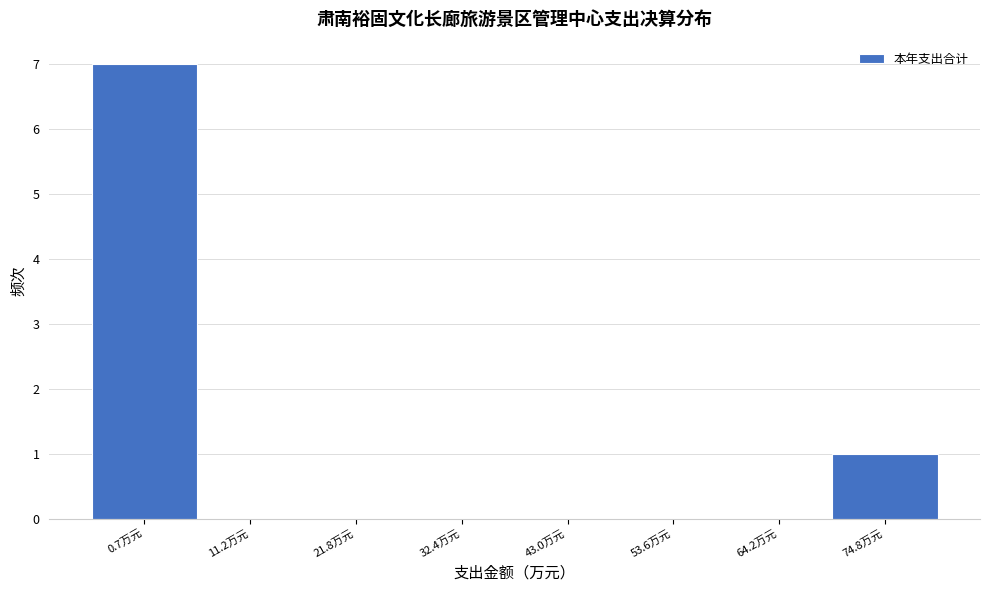

Reading right to left, transcribe all the data shown in this chart.

74.8万元=1	64.2万元=0	53.6万元=0	43.0万元=0	32.4万元=0	21.8万元=0	11.2万元=0	0.7万元=7